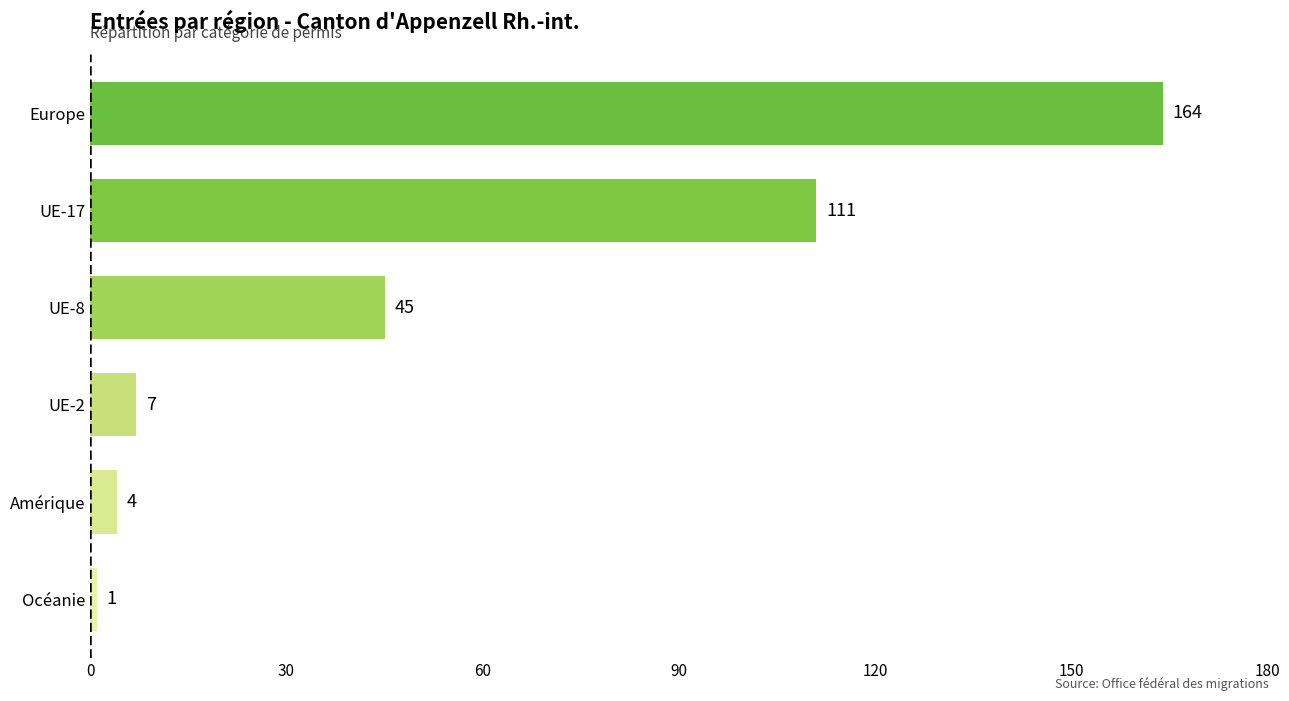

Reading top to bottom, list all the values displayed in this chart.

164	111	45	7	4	1